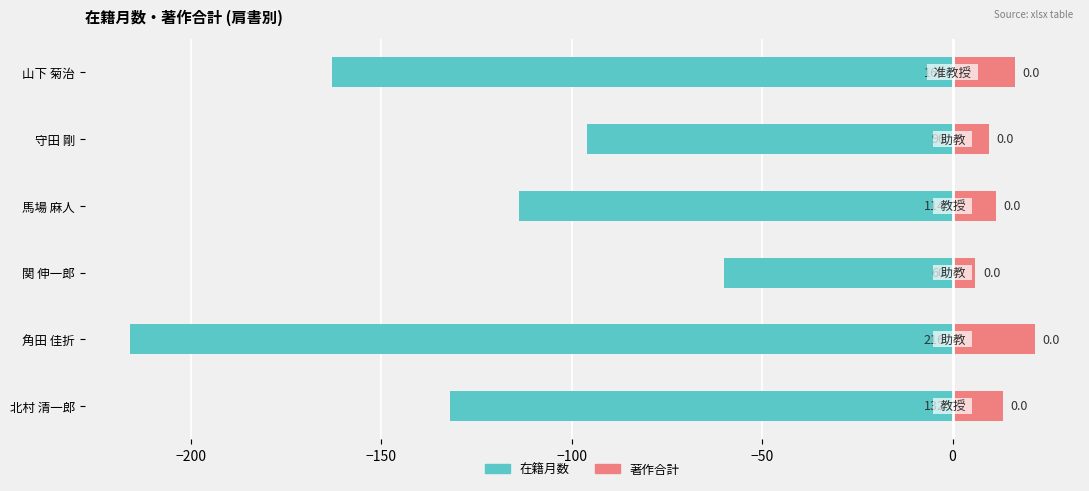

List the series in order of their peak value, highest first.

著作合計×0.1, 在籍月数